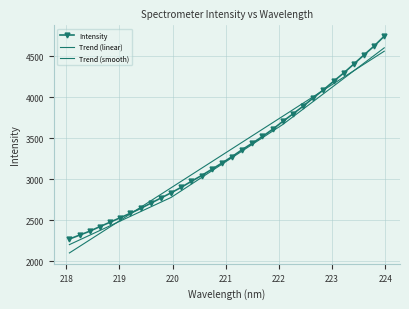

How many times do Trend (smooth) and Trend (linear) cross each other?

2